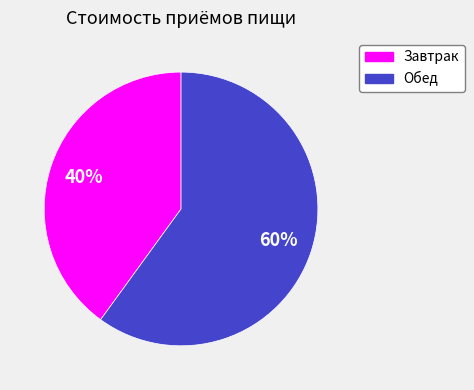

To the nearest percent, what portion does Завтрак represent?

40%